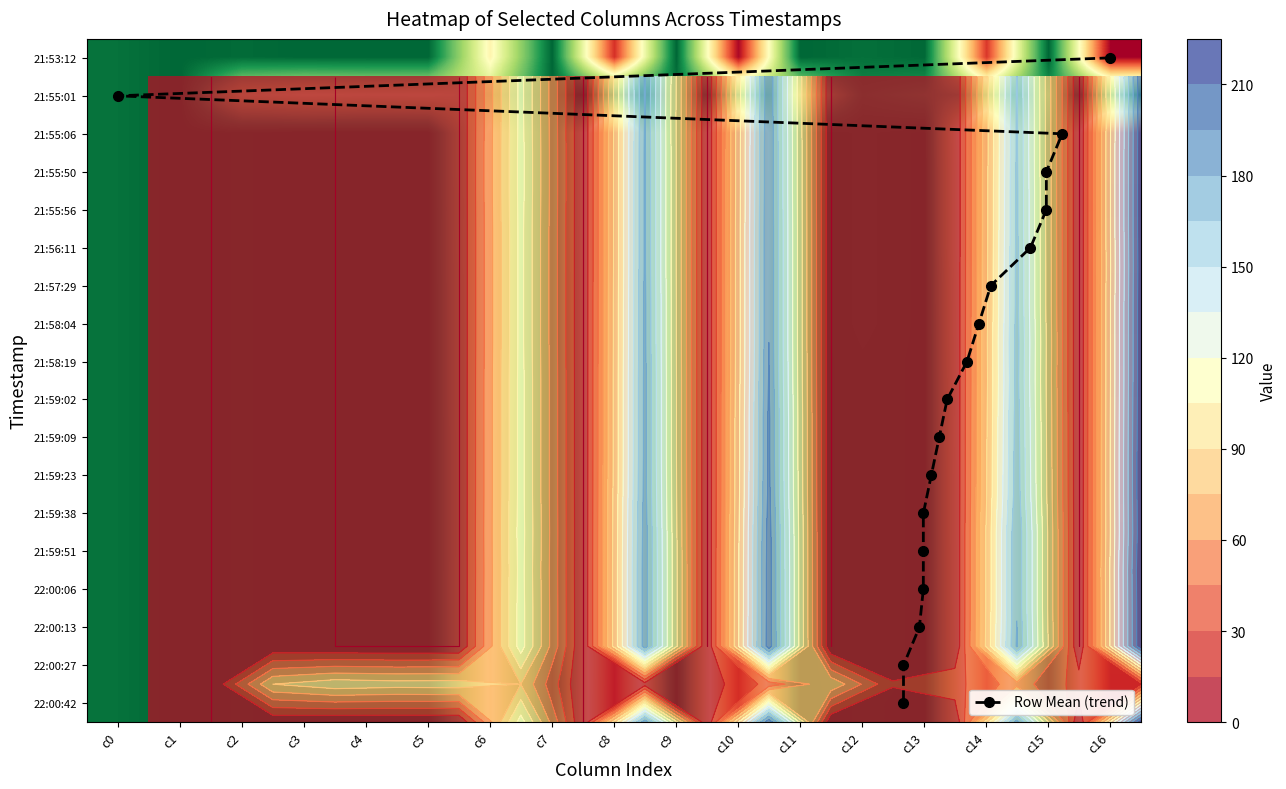

How many values in the 2011/08/07-21:58:19 series are below 1?

8